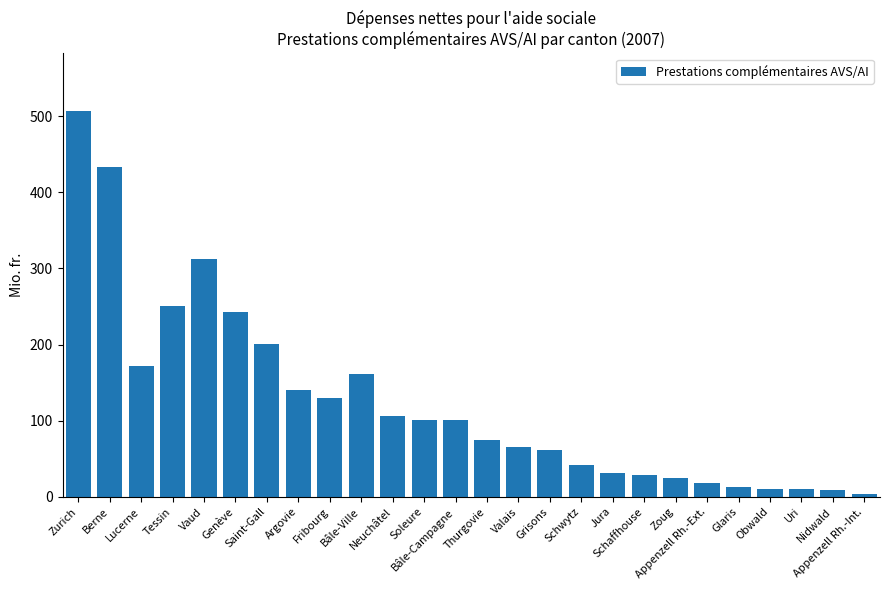

Is it true that the value at Bâle-Campagne is 133.5?

False